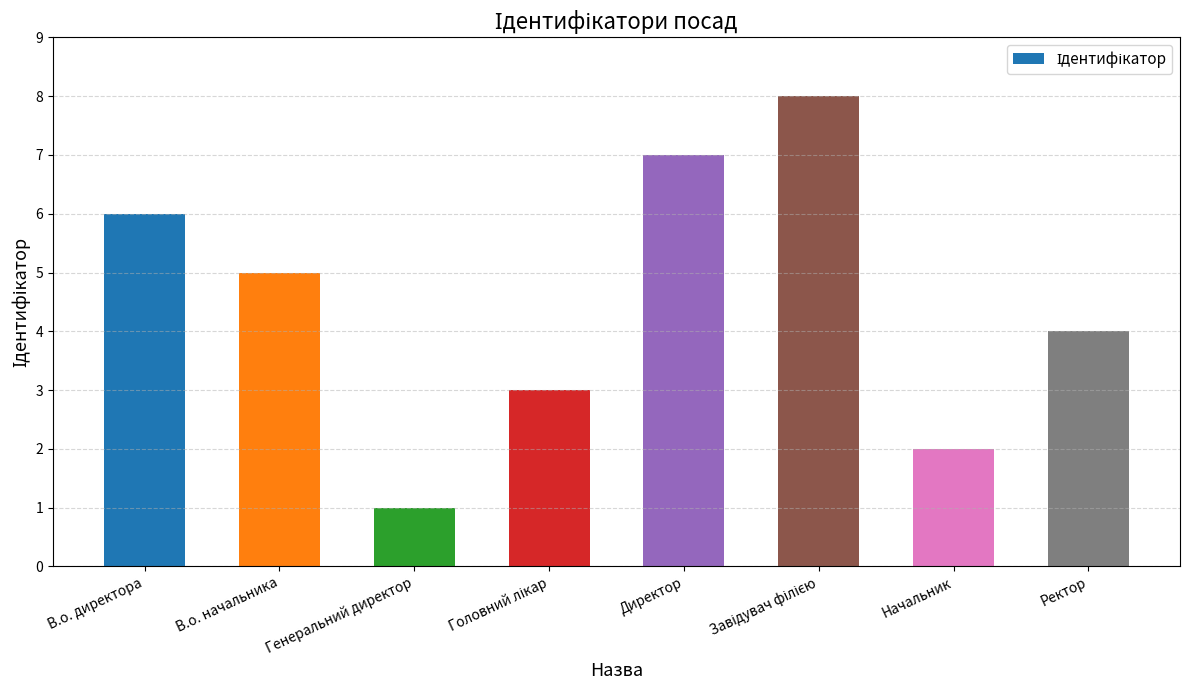

Does the chart contain any negative values?

No